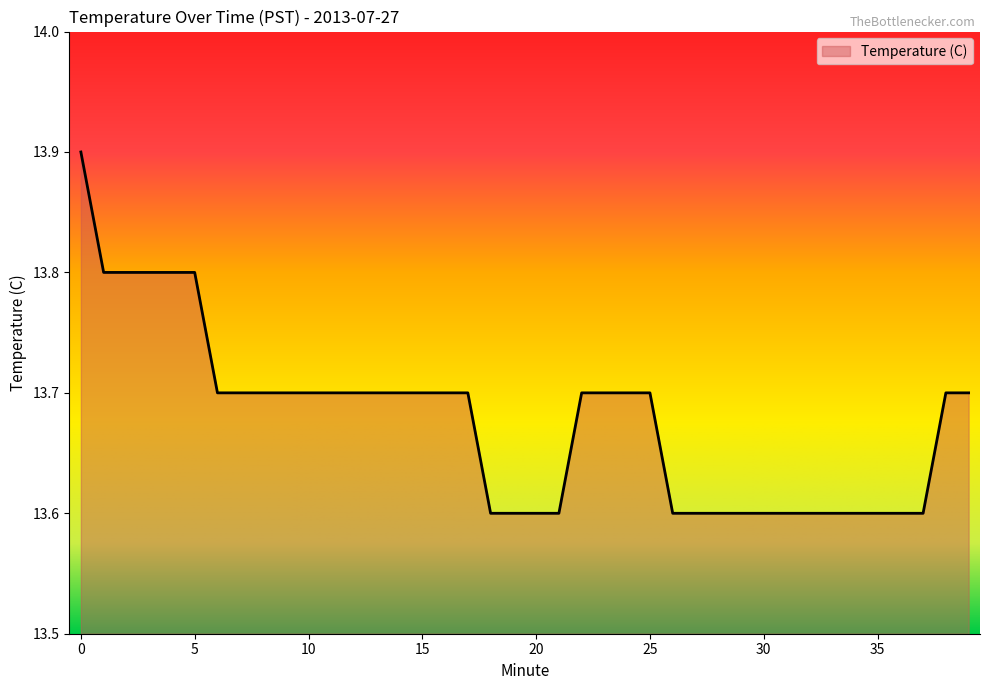

Reading left to right, list all the values displayed in this chart.

13.9	13.8	13.8	13.8	13.8	13.8	13.7	13.7	13.7	13.7	13.7	13.7	13.7	13.7	13.7	13.7	13.7	13.7	13.6	13.6	13.6	13.6	13.7	13.7	13.7	13.7	13.6	13.6	13.6	13.6	13.6	13.6	13.6	13.6	13.6	13.6	13.6	13.6	13.7	13.7